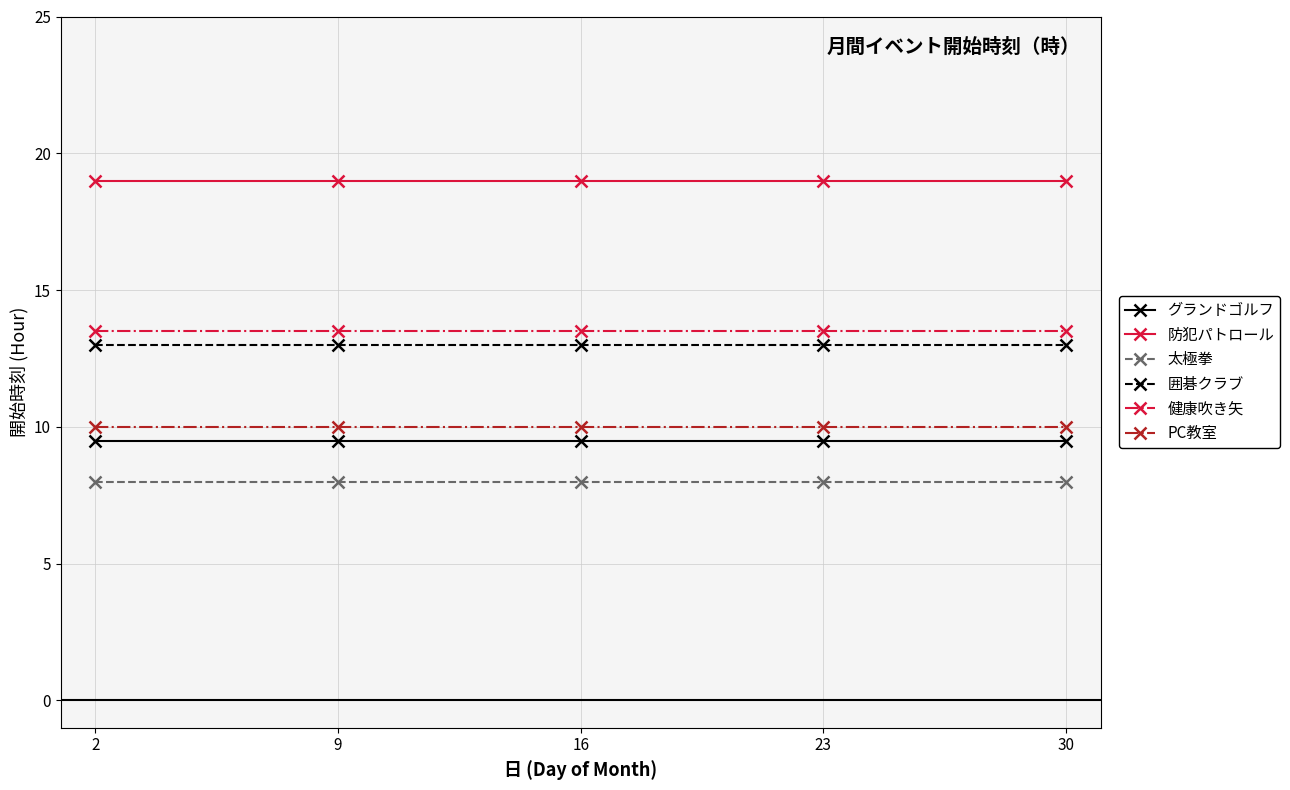

What is the maximum value for グランドゴルフ?

9.5